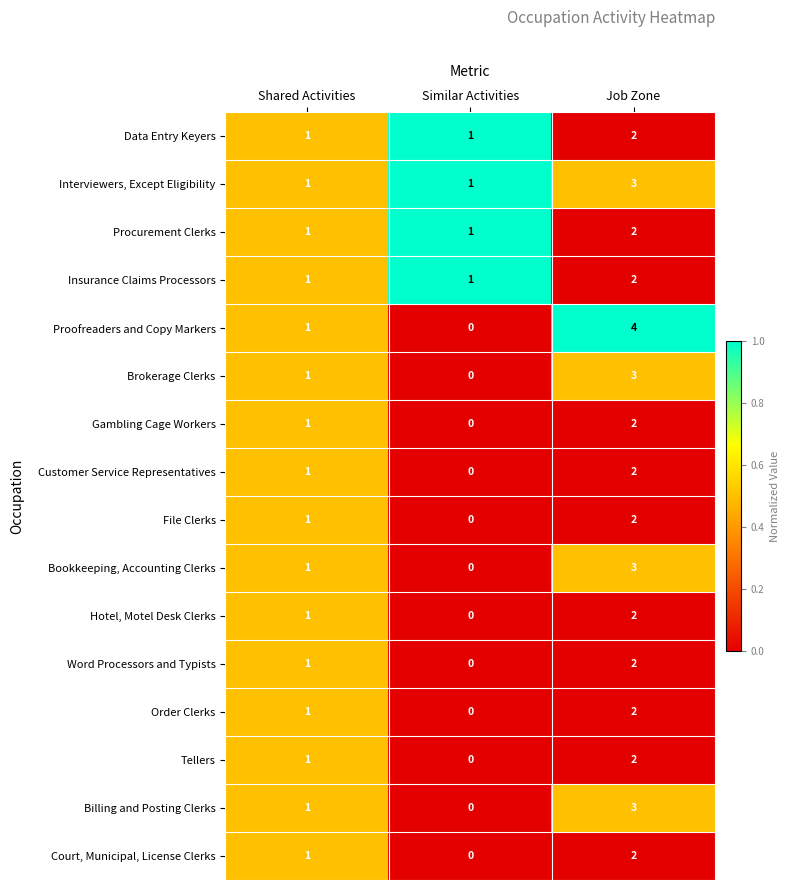

What is the sum of the Billing and Posting Clerks values at Shared Activities and Job Zone?

4